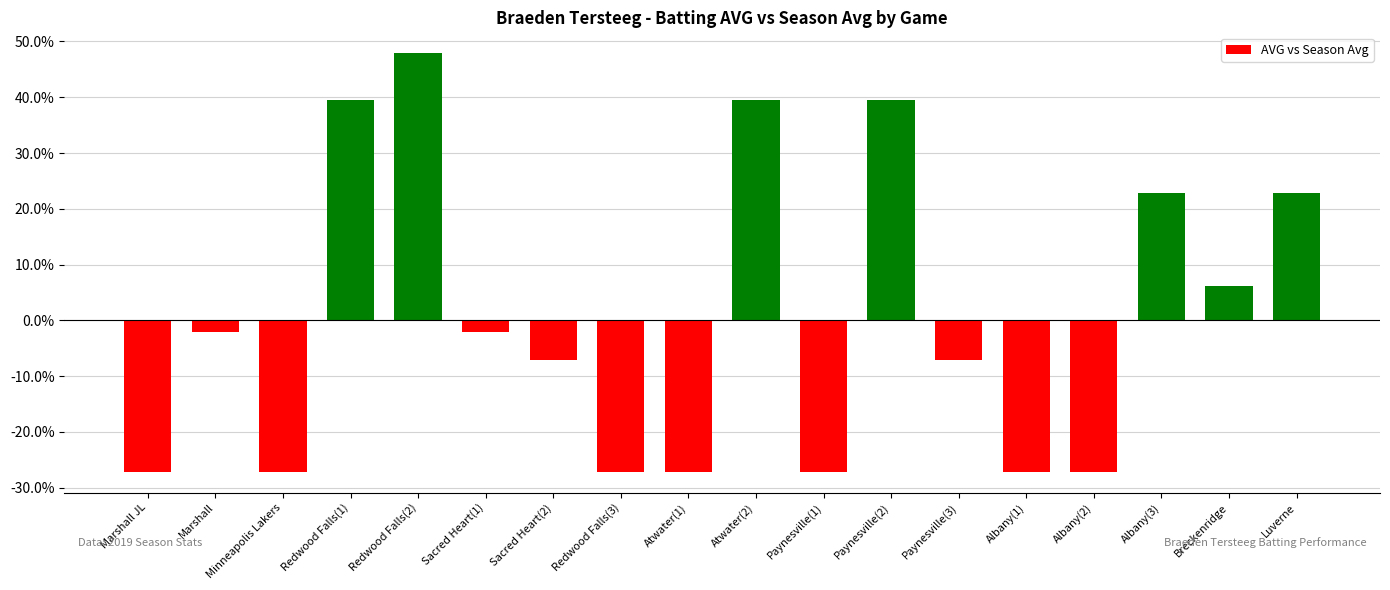

Are the bars horizontal?

No